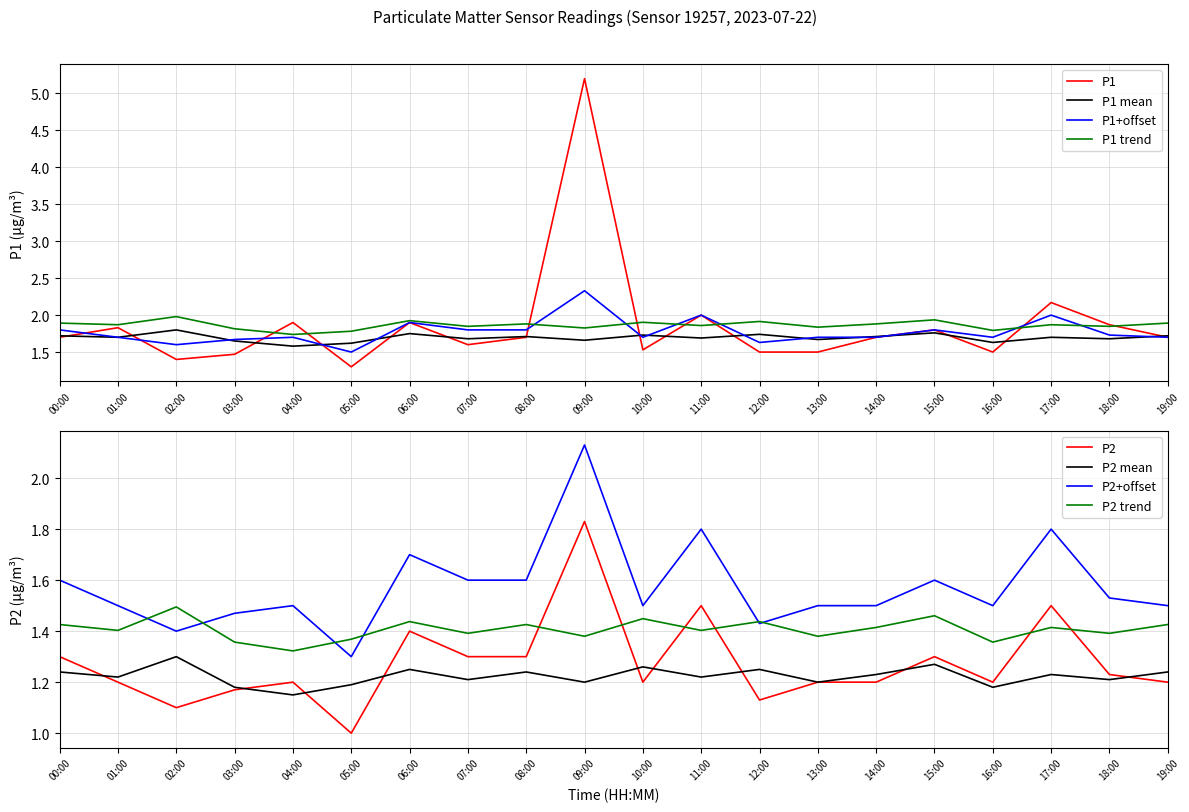

Which series has the largest total across all categories?

P1